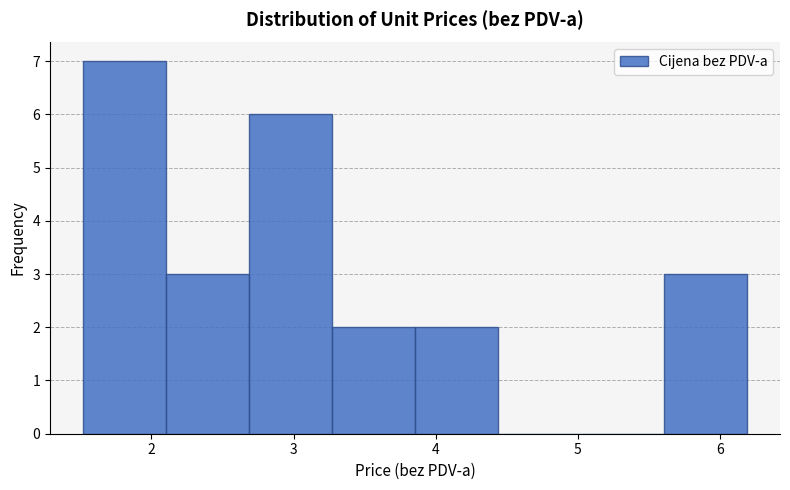

Which range on the x-axis has the tallest bar?

1.5 to 2.1